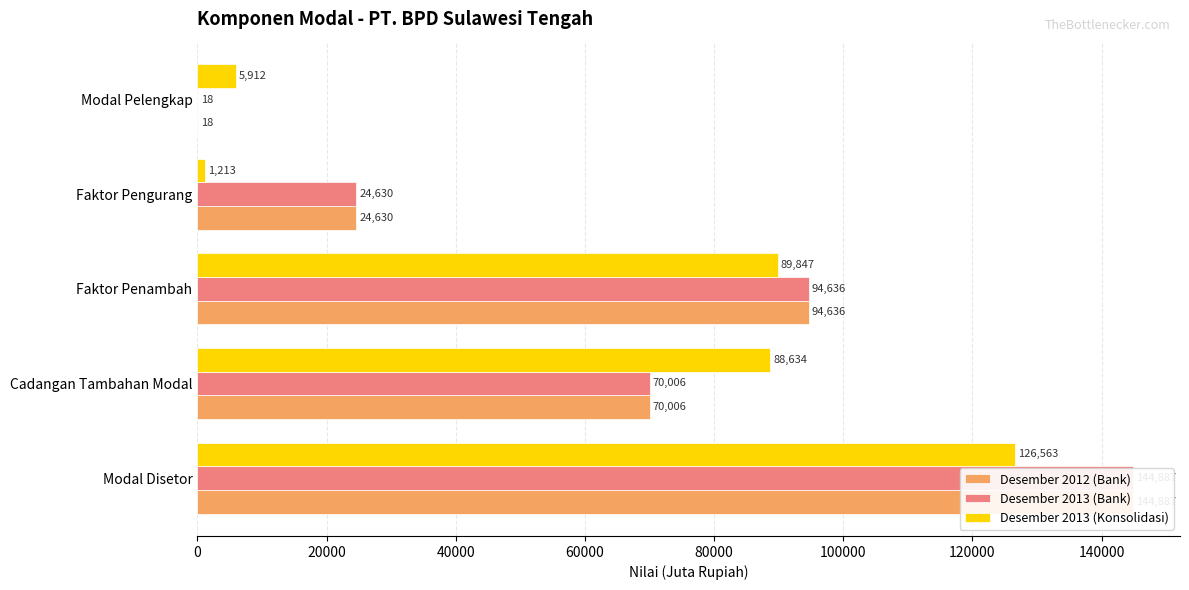

Between Modal Disetor and Cadangan Tambahan Modal, which series saw the biggest shift?

Desember 2012 (Bank)